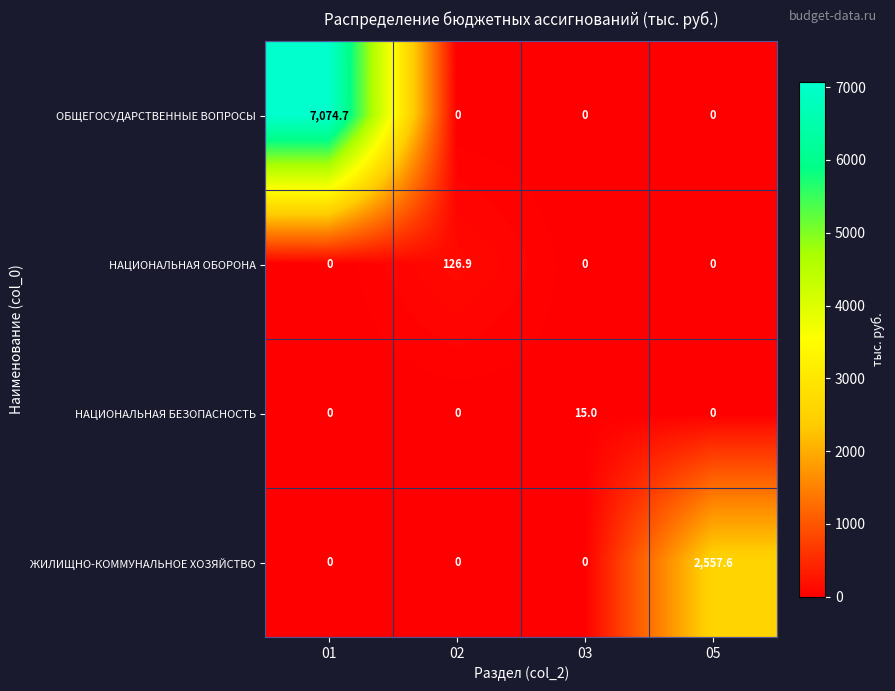

Which series has the largest total across all categories?

ОБЩЕГОСУДАРСТВЕННЫЕ ВОПРОСЫ